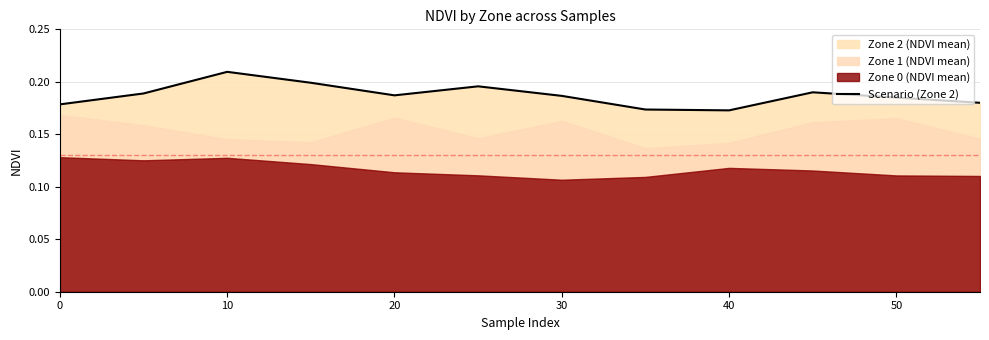

The Scenario (Zone 2) series shows 0.1 at 40. True or false?

False